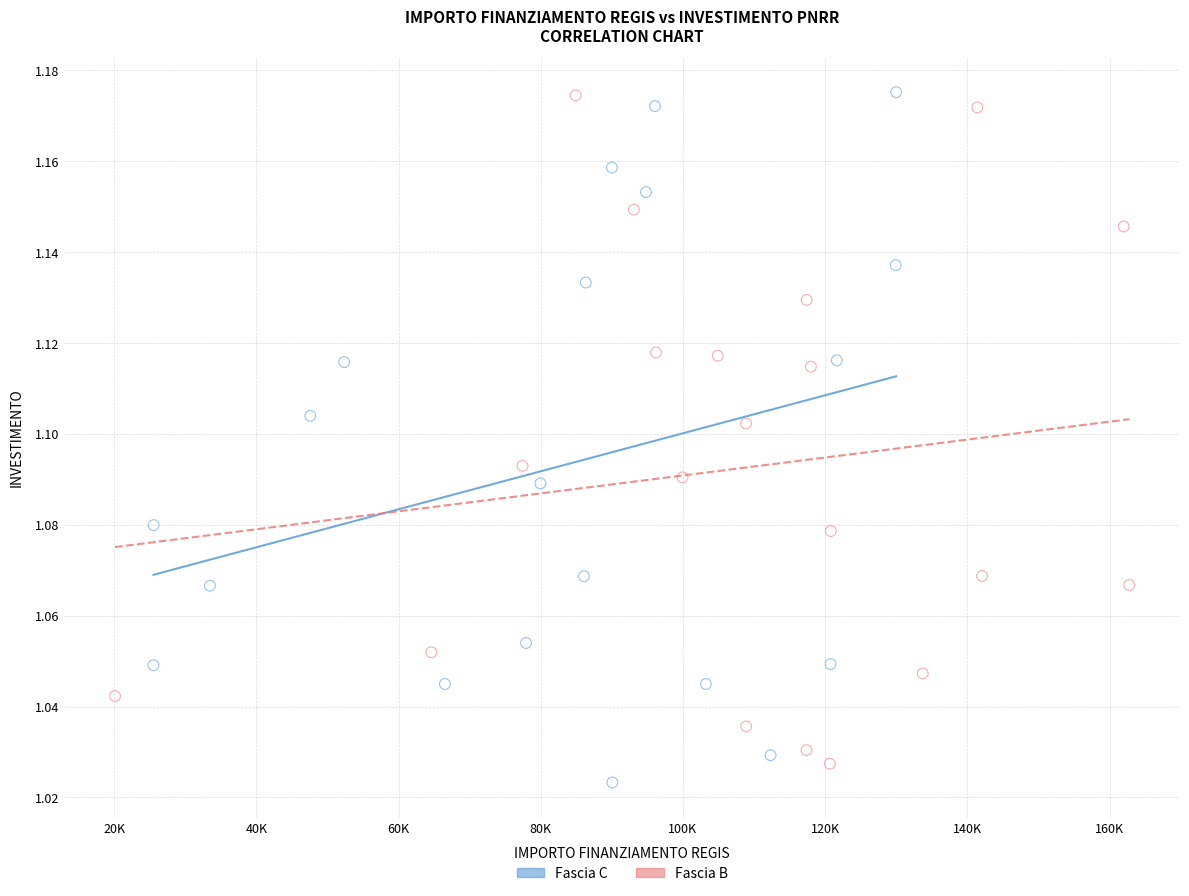

Which series reaches the minimum Y coordinate?

Fascia C